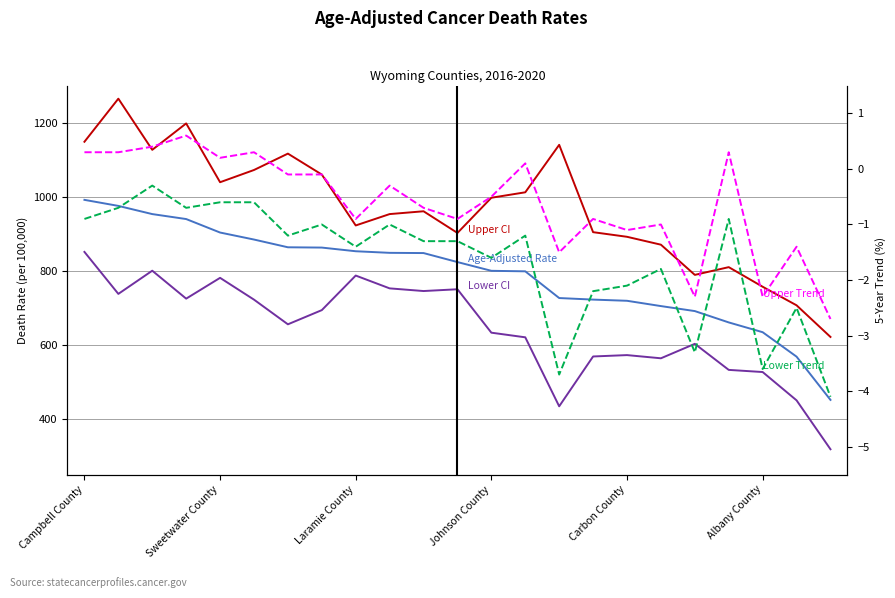

Between Laramie County and 21, which is larger?

Laramie County